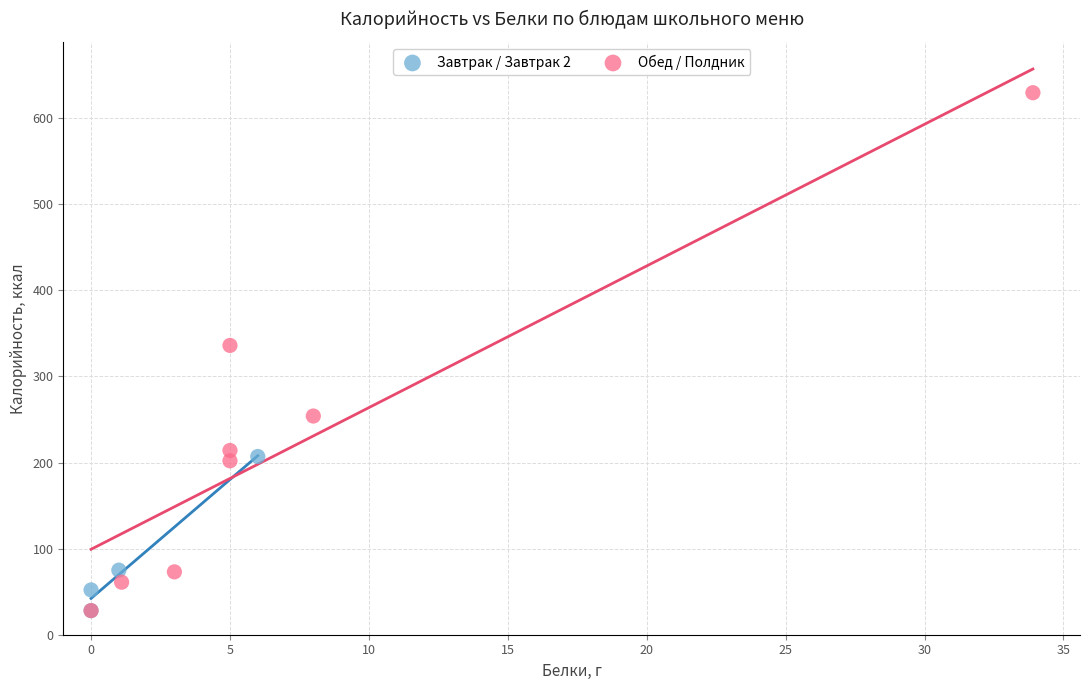

Which series has the widest spread of Y values?

Обед / Полдник